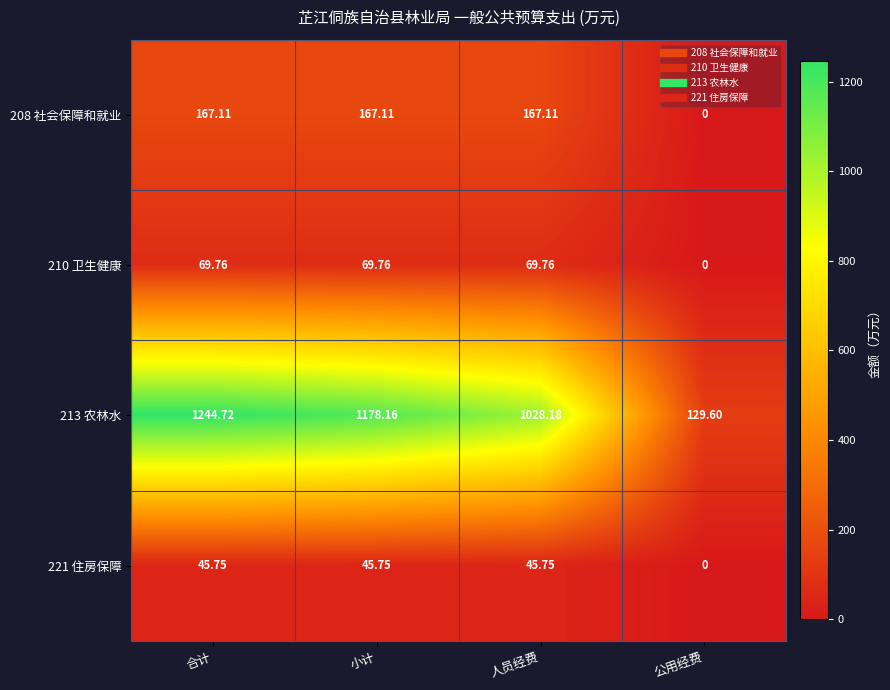

Where is 210 卫生健康 nearest to the value 34?

公用经费